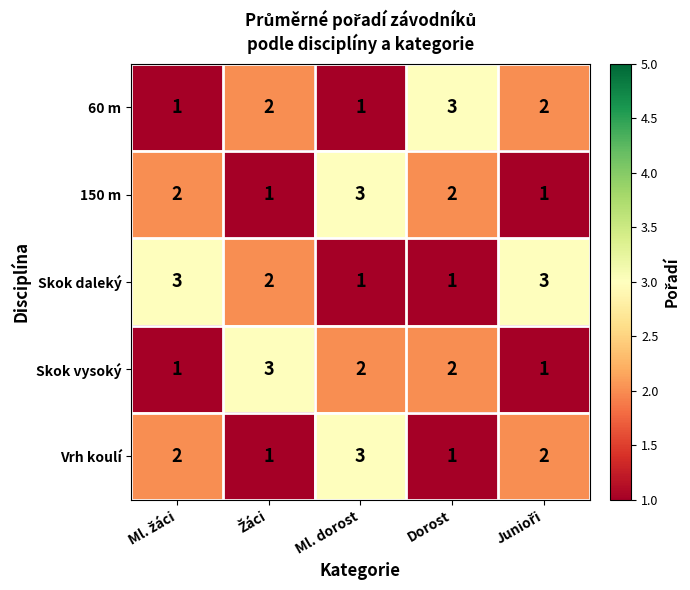

Reading left to right, list all the values displayed in this chart.

60 m: 1	2	1	3	2
150 m: 2	1	3	2	1
Skok daleký: 3	2	1	1	3
Skok vysoký: 1	3	2	2	1
Vrh koulí: 2	1	3	1	2